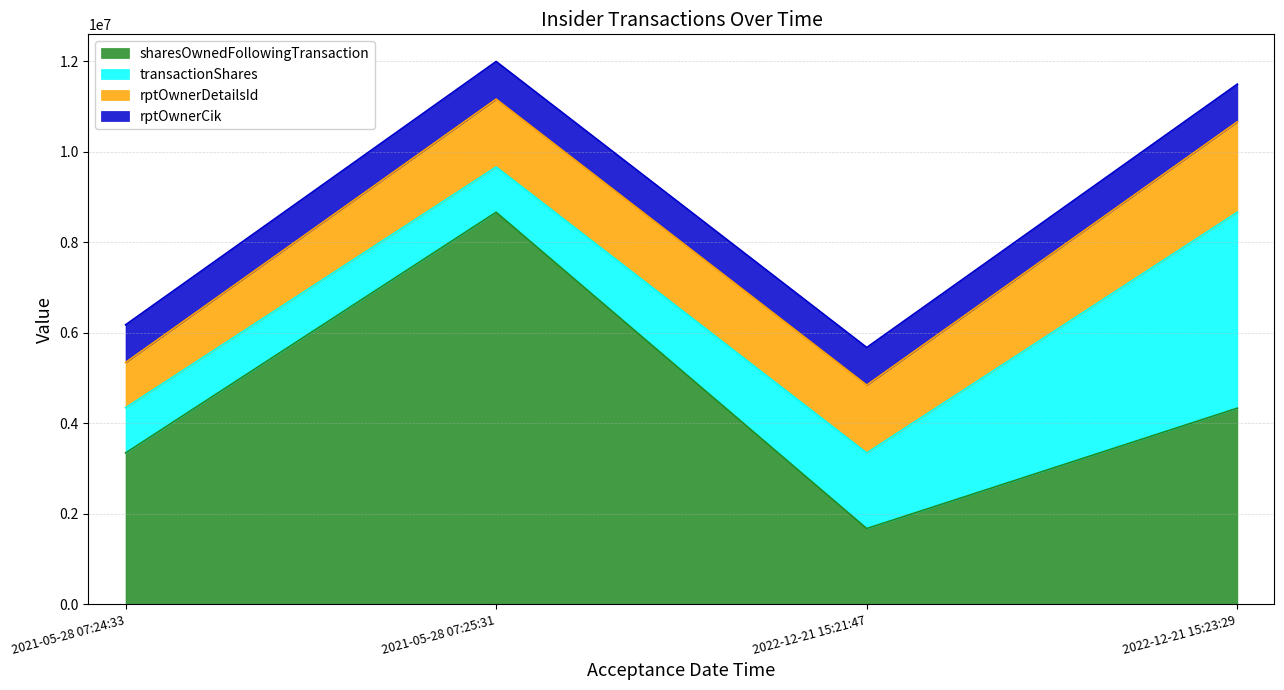

True or false: sharesOwnedFollowingTransaction has more than 0 interior local peaks.

True